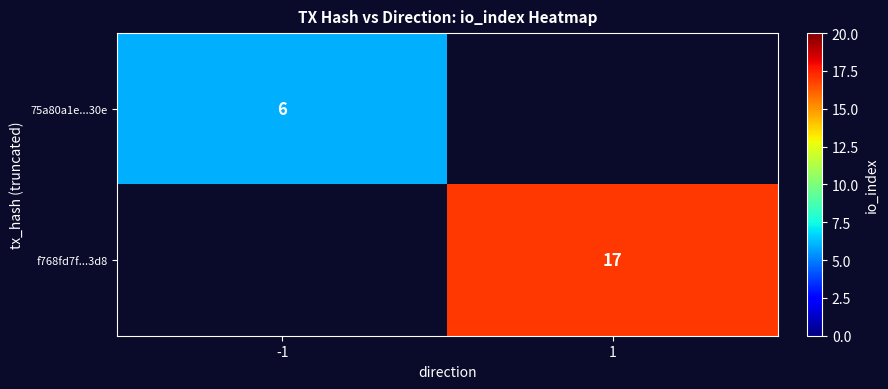

True or false: f768fd7f...3d8 has a value of 26 at 1.

False